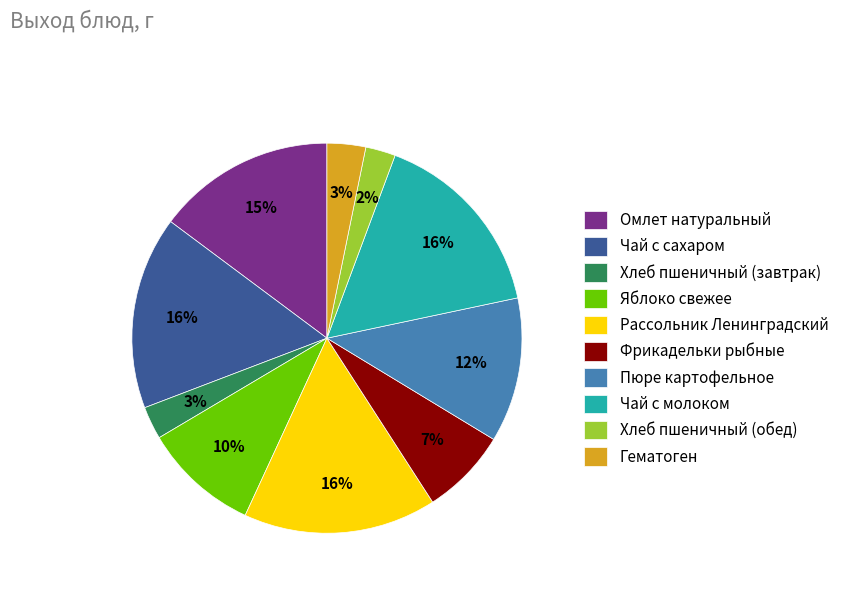

To the nearest percent, what is the average slice percentage?

10%